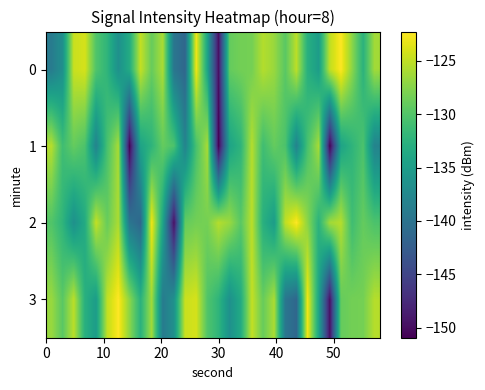

Reading left to right, extract all data points from this chart.

0: -139.0	-136.6	-124.6	-124.1	-130.1	-132.2	-136.6	-133.4	-124.8	-128.9	-125.9	-139.7	-141.4	-122.9	-134.2	-149.8	-129.0	-128.3	-128.3	-125.5	-126.7	-129.6	-125.2	-132.8	-135.1	-125.0	-122.2	-127.2	-132.5	-126.3
1: -125.4	-131.1	-129.0	-130.3	-138.1	-130.6	-126.0	-151.0	-134.4	-132.3	-129.0	-130.3	-138.1	-130.6	-126.0	-151.0	-134.4	-132.3	-125.4	-131.1	-129.0	-130.3	-138.1	-130.6	-126.0	-151.0	-134.4	-132.3	-130.3	-138.1
2: -130.1	-132.2	-136.6	-133.4	-124.8	-128.9	-125.9	-139.7	-141.4	-122.9	-134.2	-149.8	-129.0	-128.3	-128.3	-125.5	-126.7	-129.6	-125.2	-132.8	-135.1	-125.0	-122.2	-127.2	-132.5	-126.3	-125.4	-131.1	-129.0	-130.3
3: -126.7	-129.6	-125.2	-132.8	-135.1	-125.0	-122.2	-127.2	-132.5	-126.3	-139.0	-136.6	-124.6	-124.1	-130.1	-132.2	-136.6	-133.4	-124.8	-128.9	-125.9	-139.7	-141.4	-122.9	-134.2	-149.8	-129.0	-128.3	-128.3	-125.5